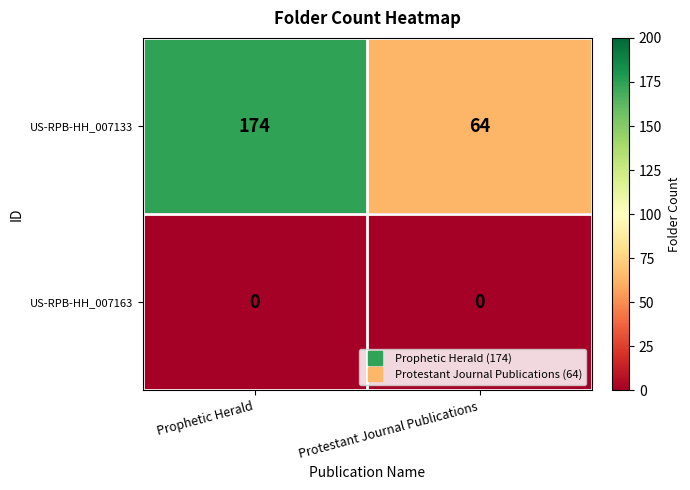

Reading left to right, extract all data points from this chart.

US-RPB-HH_007133: Prophetic Herald=174	Protestant Journal Publications=64
US-RPB-HH_007163: Prophetic Herald=0	Protestant Journal Publications=0